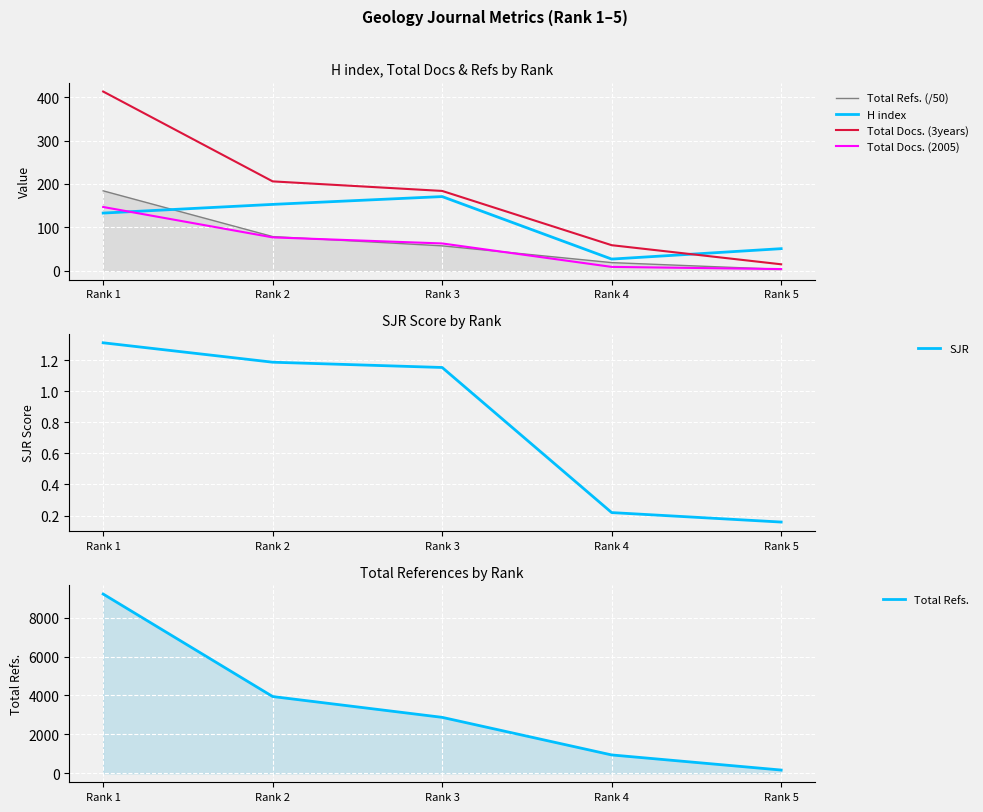

At which label does Total Refs. (/50) first exceed 57?

Rank 1